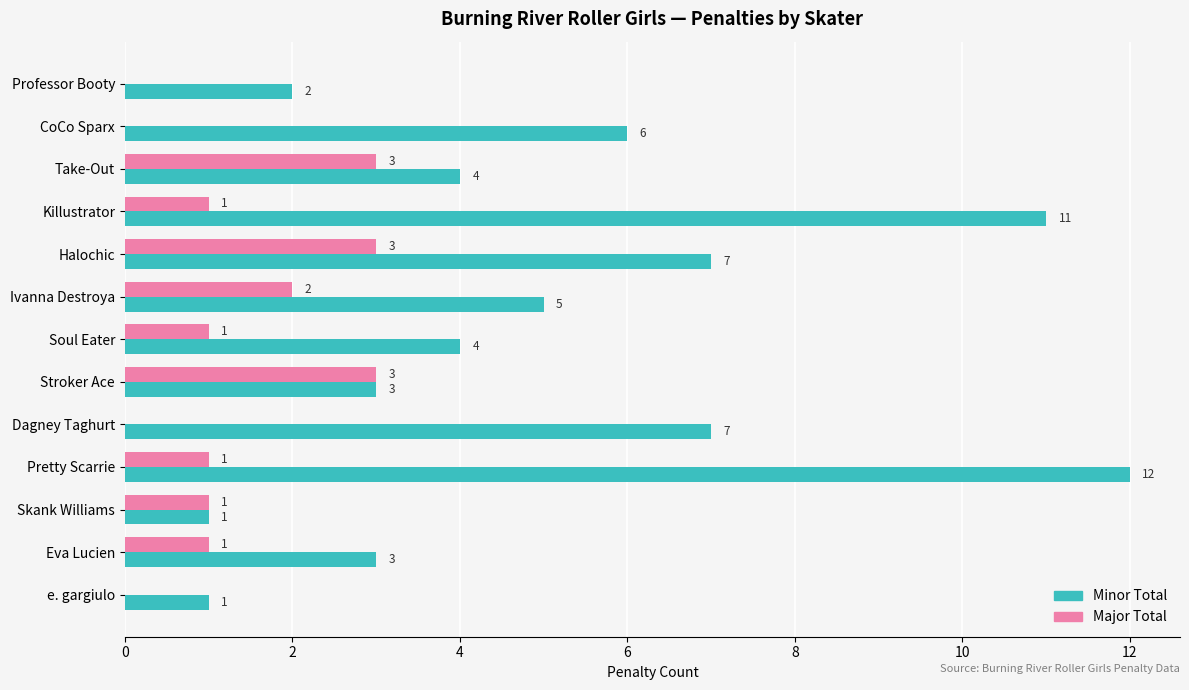

Which series changed the most between Killustrator and Soul Eater?

Minor Total